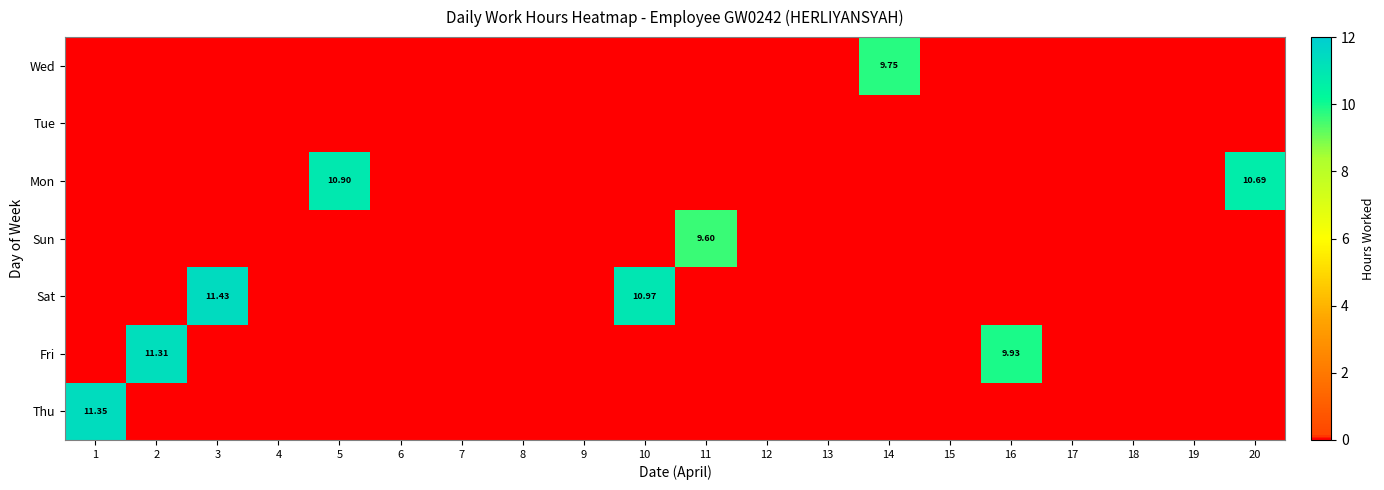

True or false: Wed has a value of 0.0 at 16.

True